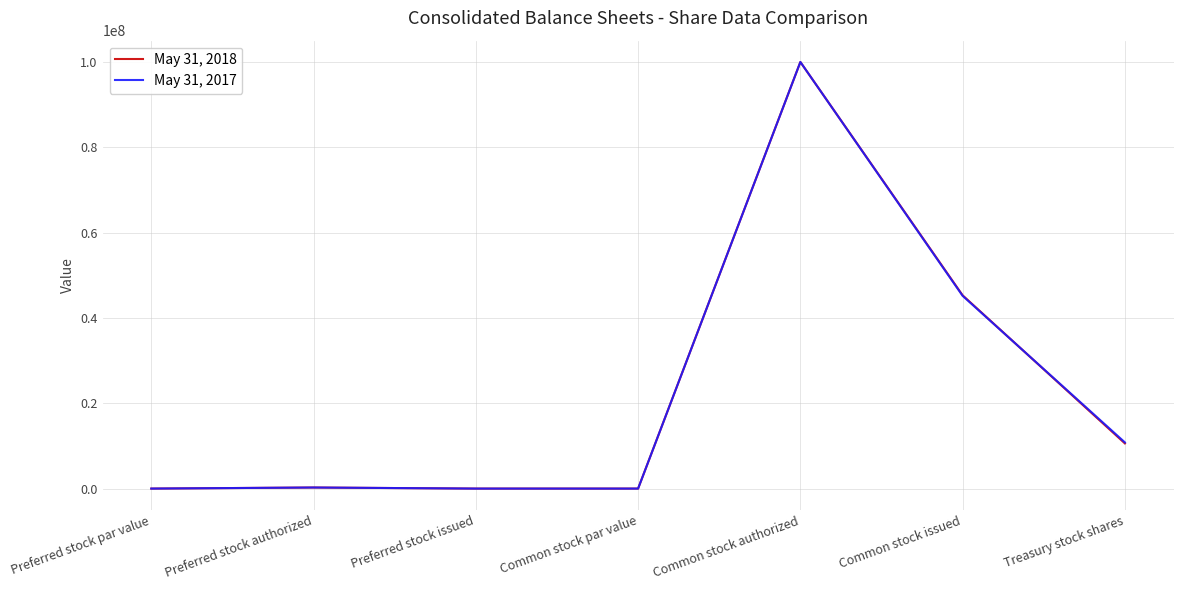

At which category is the sum across all series the highest?

Common stock authorized